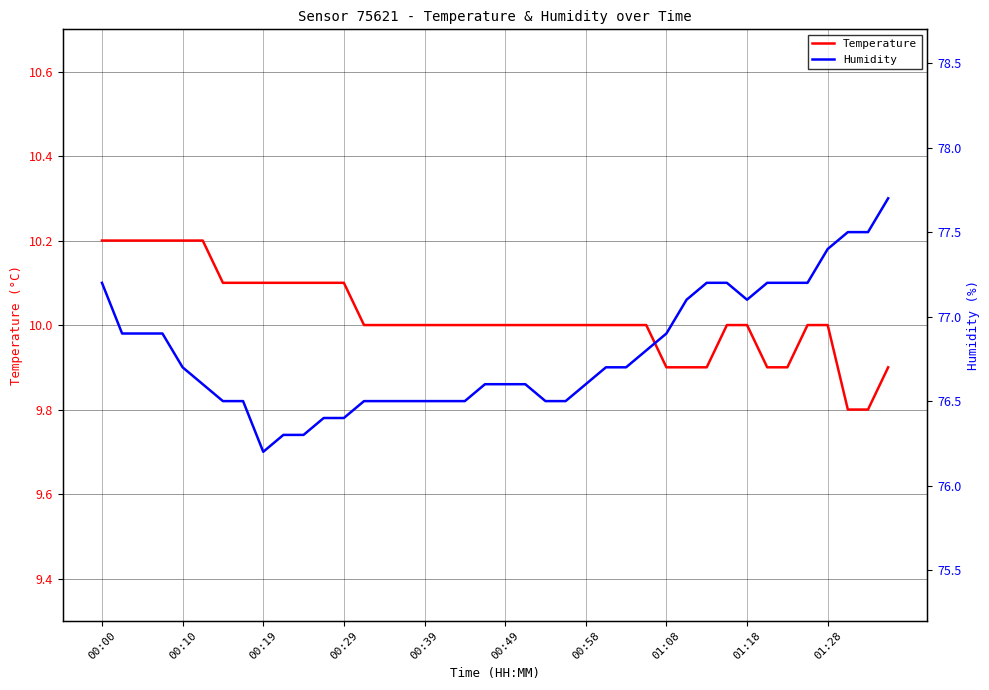

What is the difference between the second highest and minimum values in the Humidity series?

1.3